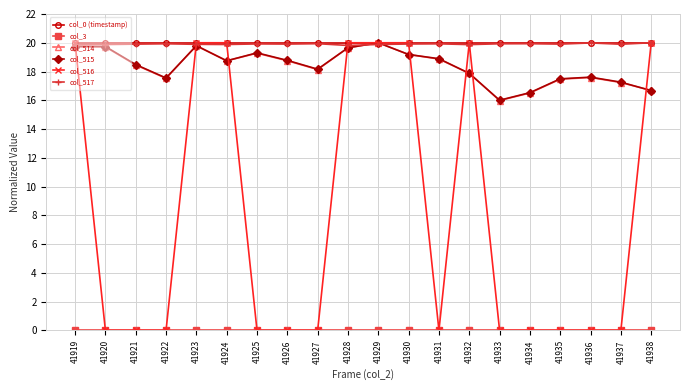

Between 41927 and 41932, which series saw the biggest shift?

col_516